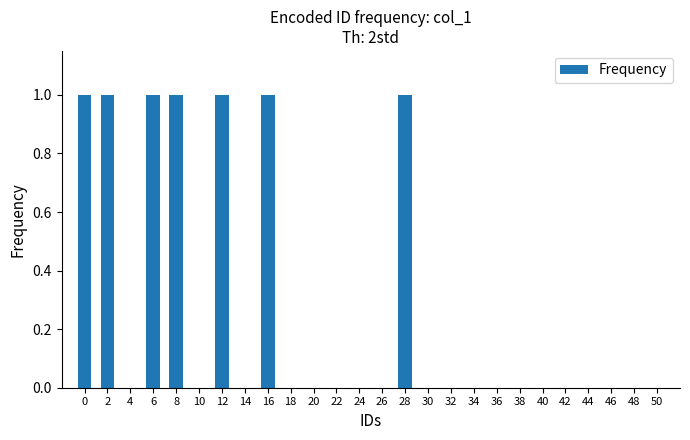

The value at 44 is 0. True or false?

True